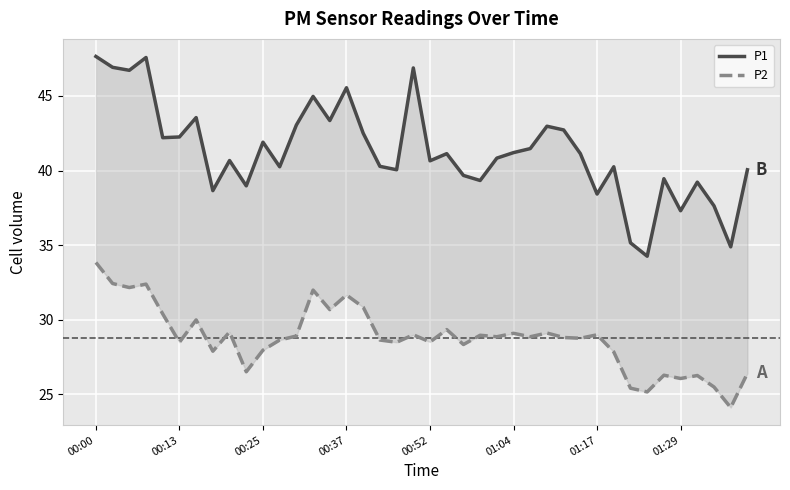

What is the sum of all P2 values?

1150.3